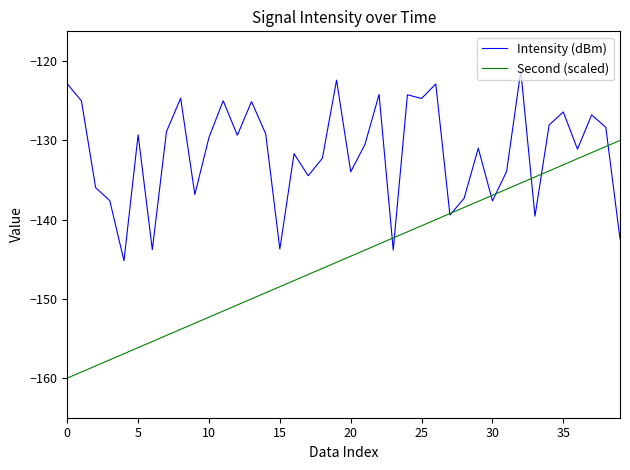

What is the minimum value shown in the chart?

-160.0